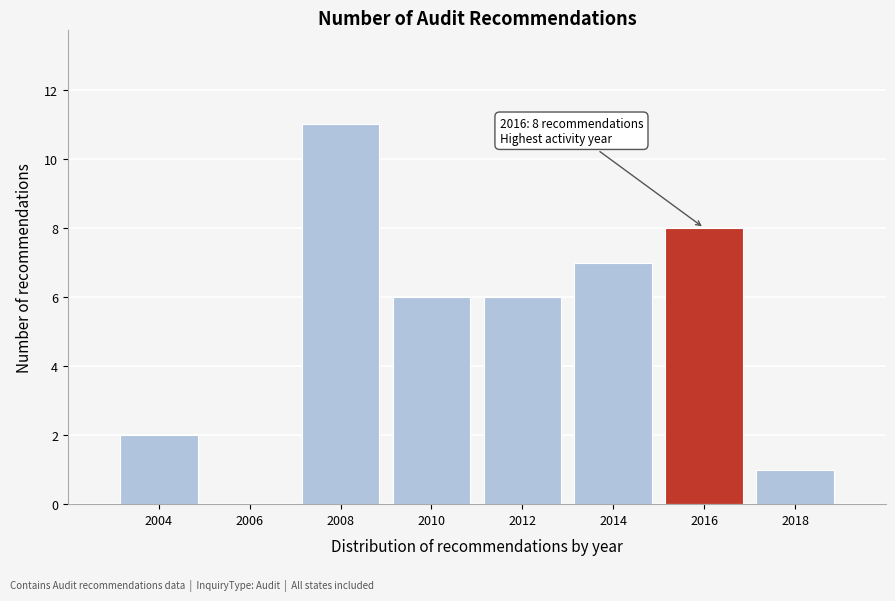

Reading left to right, list all the values displayed in this chart.

2004=2	2006=0	2008=11	2010=6	2012=6	2014=7	2016=8	2018=1